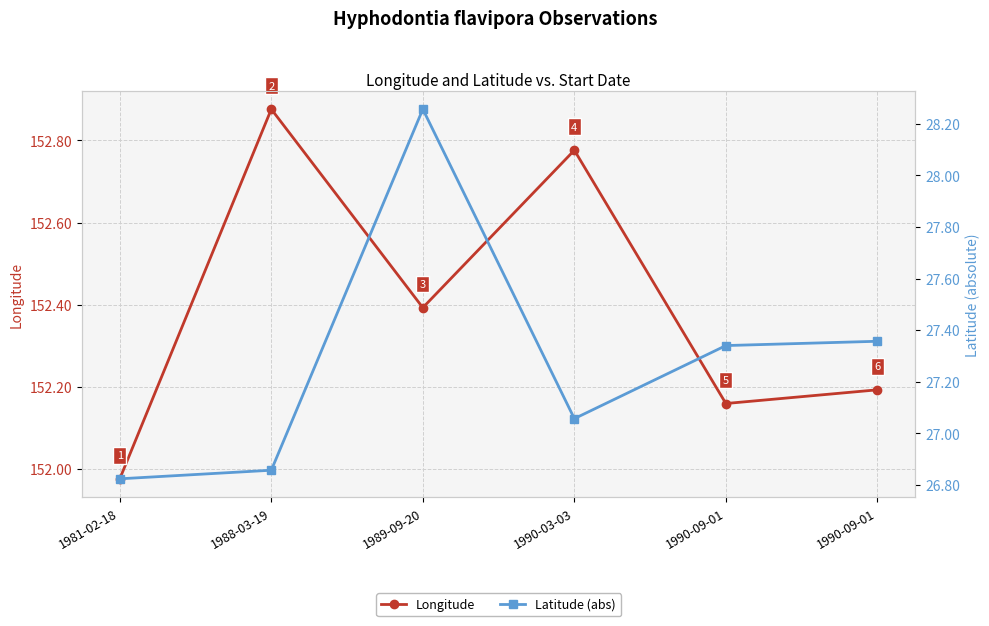

Is the value of Longitude at 1988-03-19 greater than the value of Latitude (abs) at 1990-09-01?

Yes